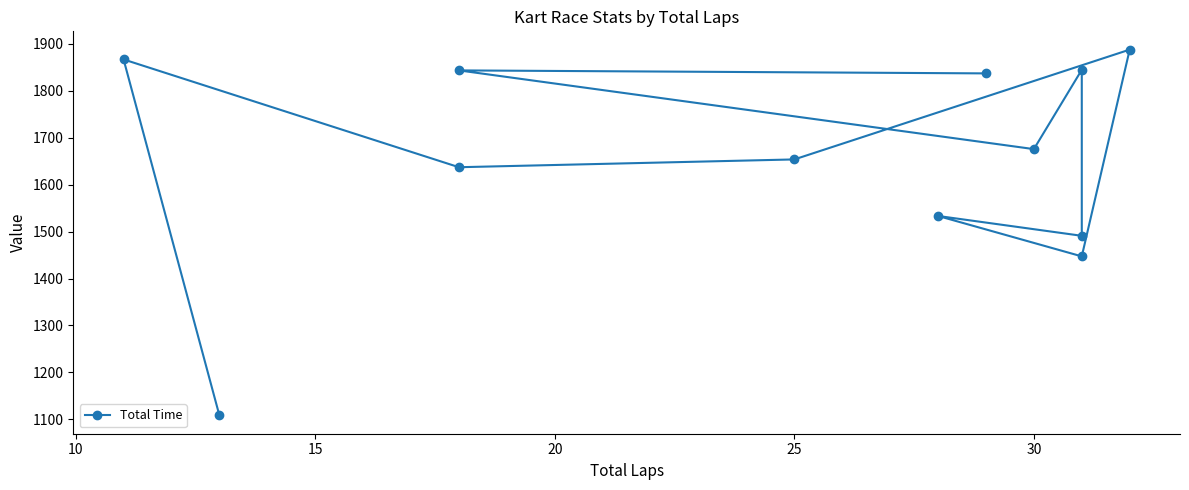

Approximately how many times larger is the value at 8 compared to 5?

0.9